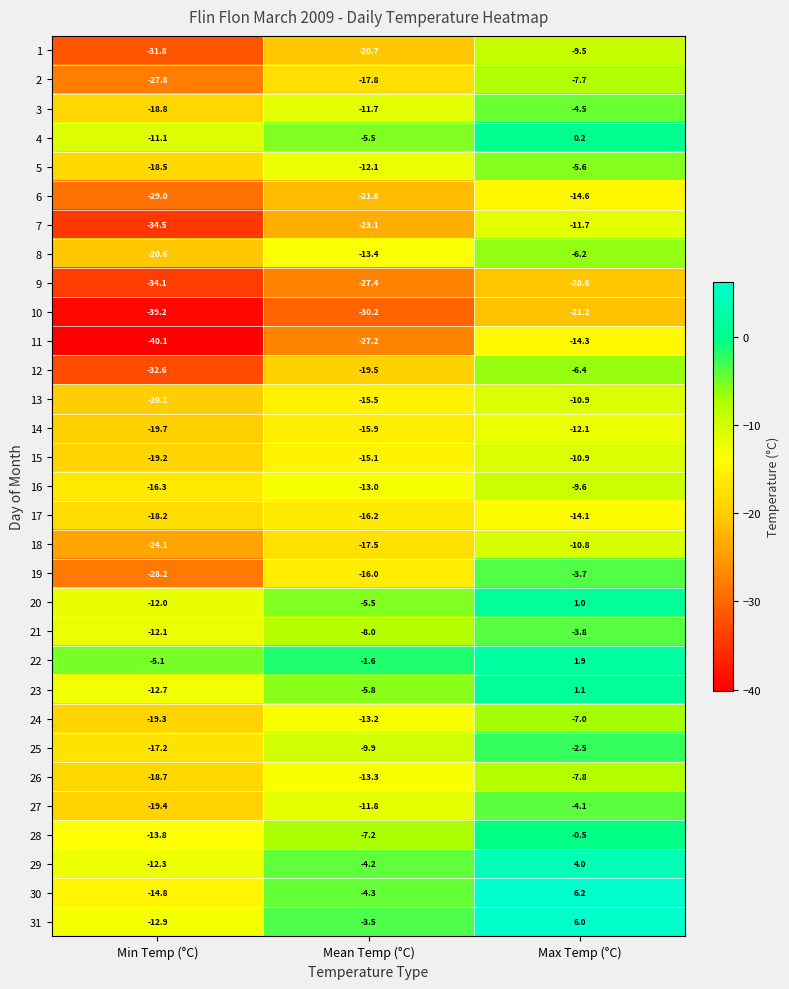

List the labels in order of 4 value, smallest first.

Min Temp (°C), Mean Temp (°C), Max Temp (°C)